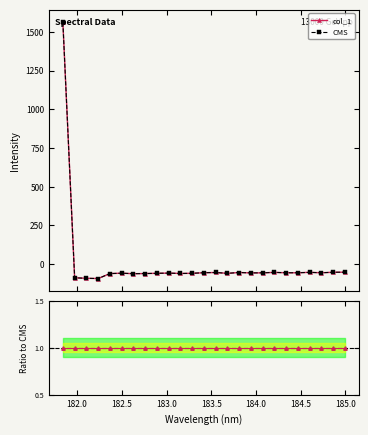

Is it true that col_1 equals -100.9 at 17?

False